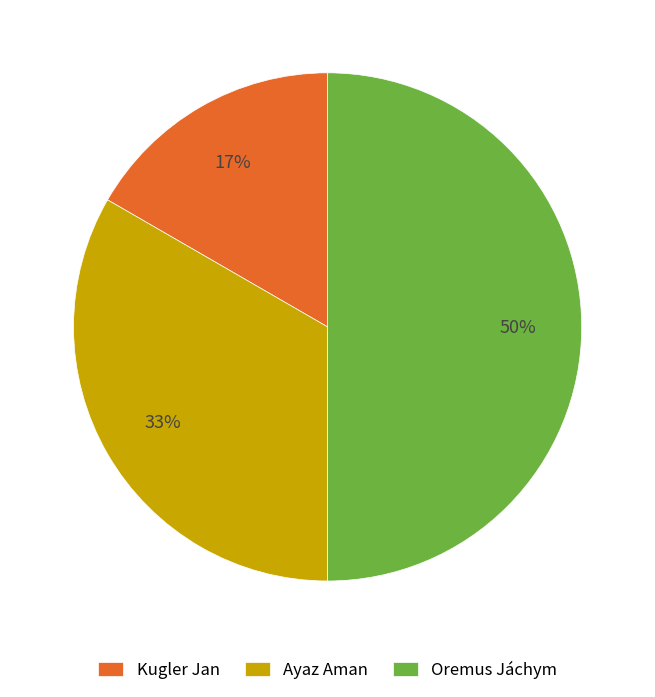

Is the sum of Ayaz Aman and Oremus Jáchym greater than half?

Yes